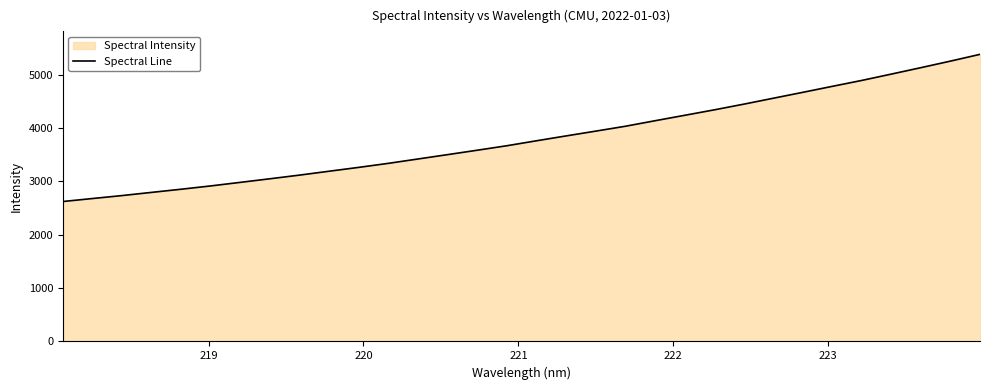

What is the maximum value shown in the chart?

5379.1